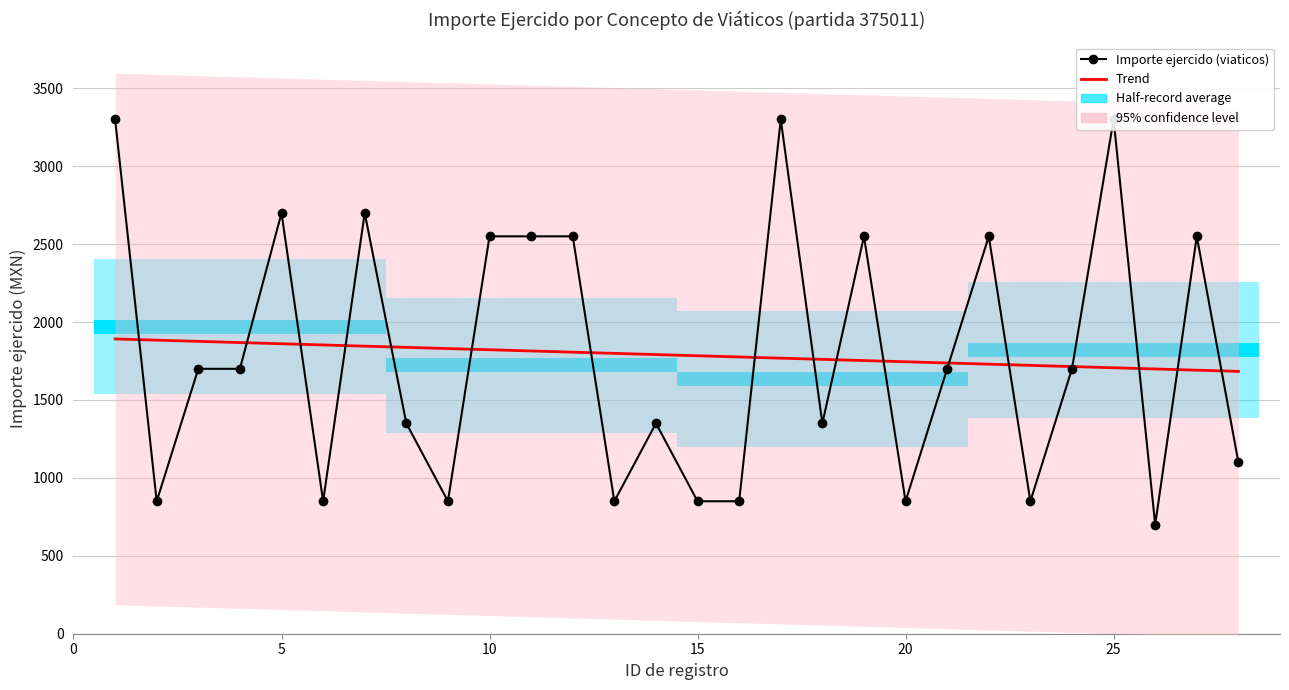

At 5, list the series in order from smallest to largest.

Trend, Importe ejercido (viaticos)